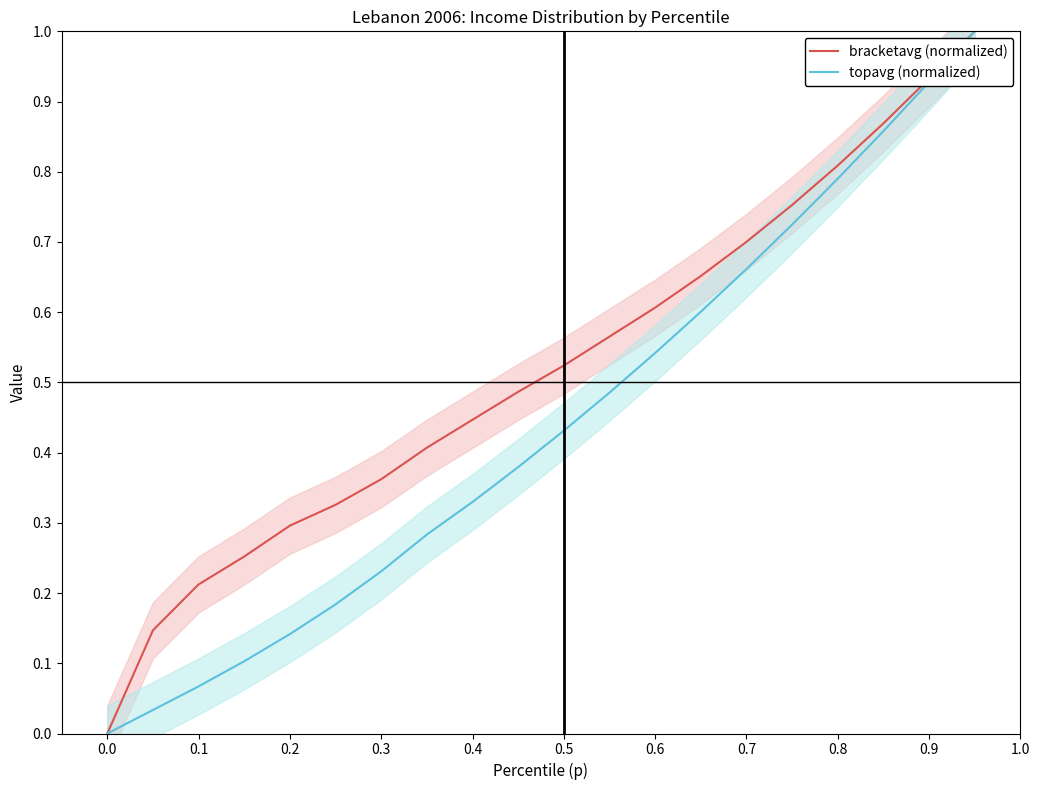

What is the maximum value for bracketavg (normalized)?

1.0